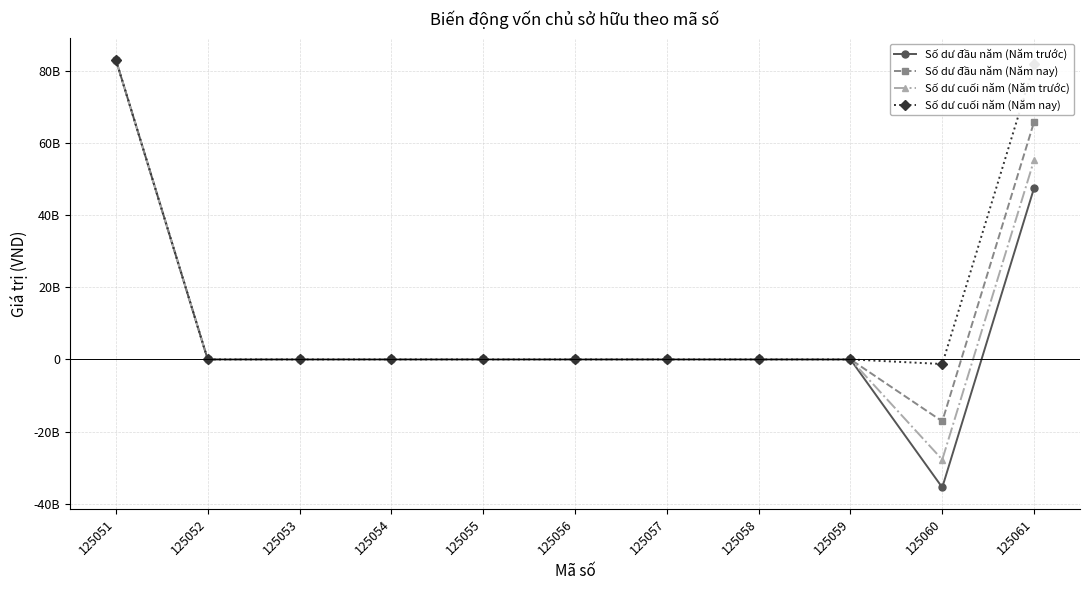

Is this an area chart (filled region under the line)?

No